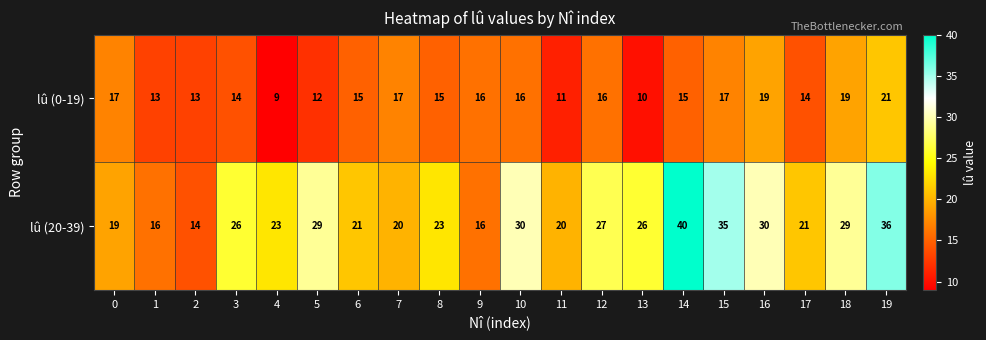

At which category does the chart reach its minimum across all series?

4